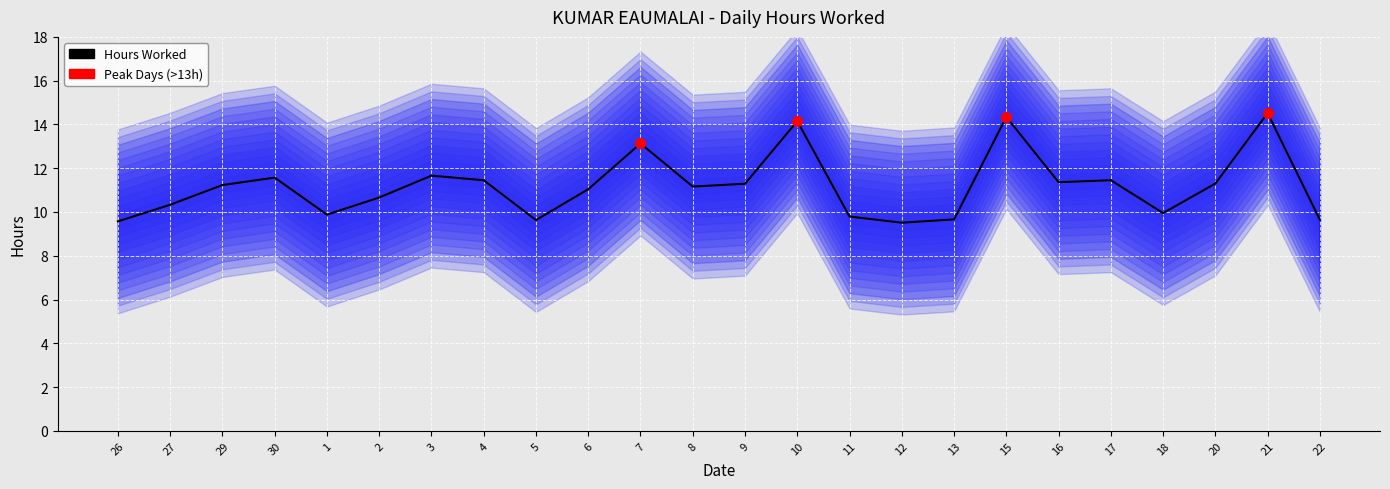

Approximately how many times larger is the value at 22 compared to 2?

0.9